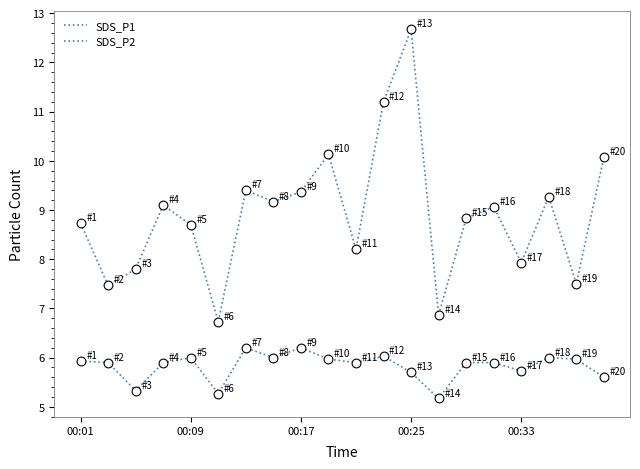

At how many categories does at least one series exceed 9?

10